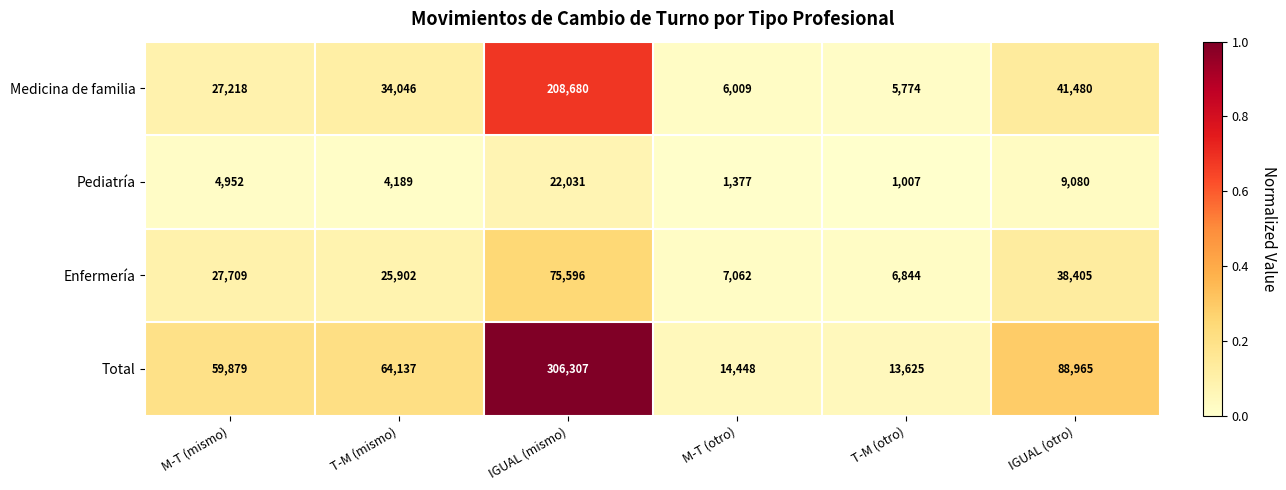

Is it true that Medicina de familia equals 5774 at T-M (otro)?

True